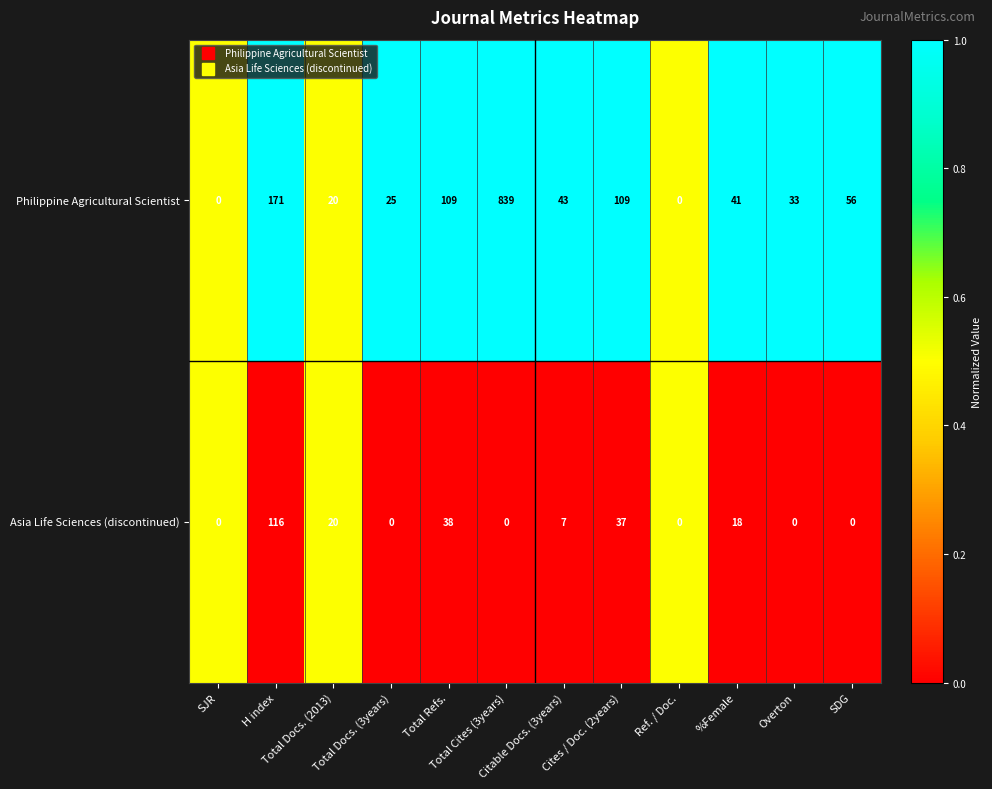

Rank the series by their average value, from lowest to highest.

Asia Life Sciences (discontinued), Philippine Agricultural Scientist